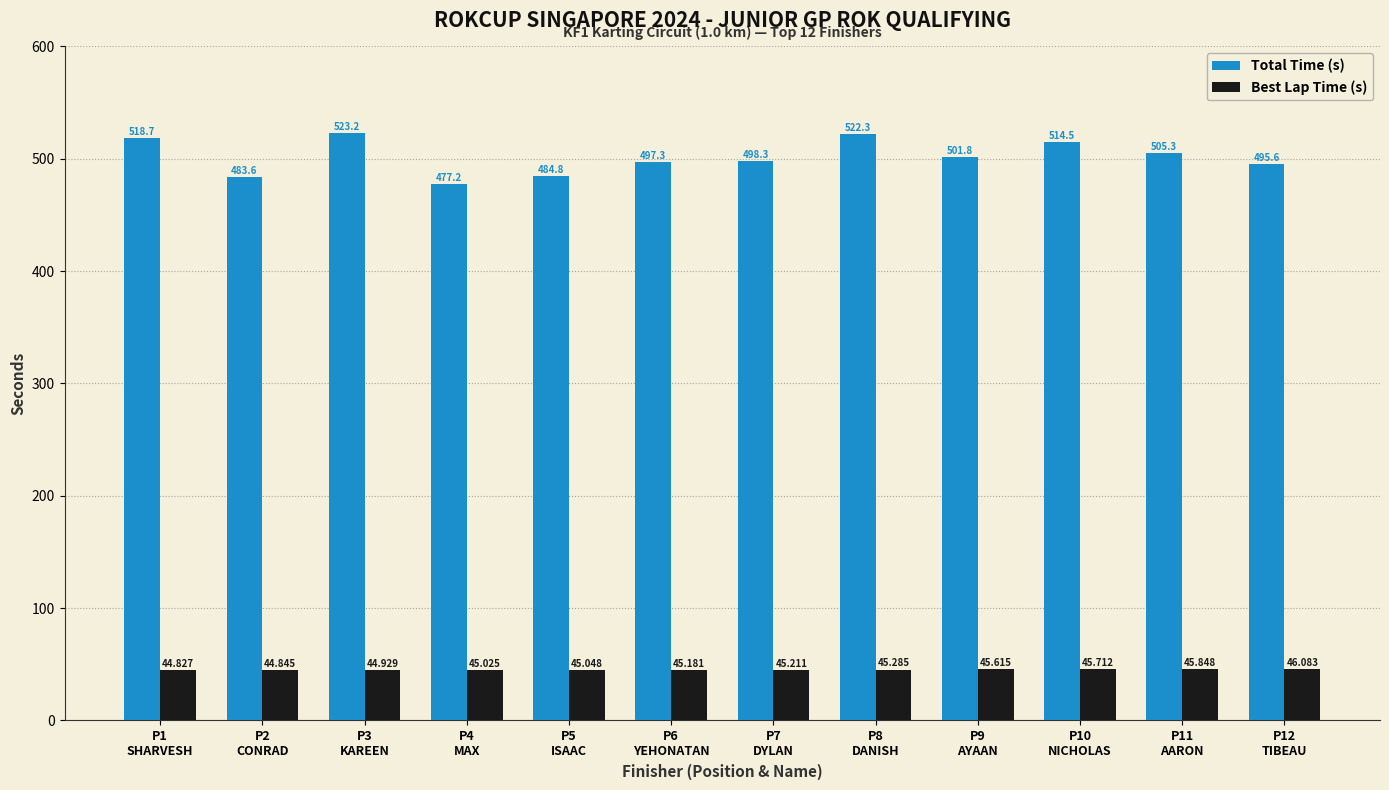

At which category is the sum across all series the highest?

P3
KAREEN